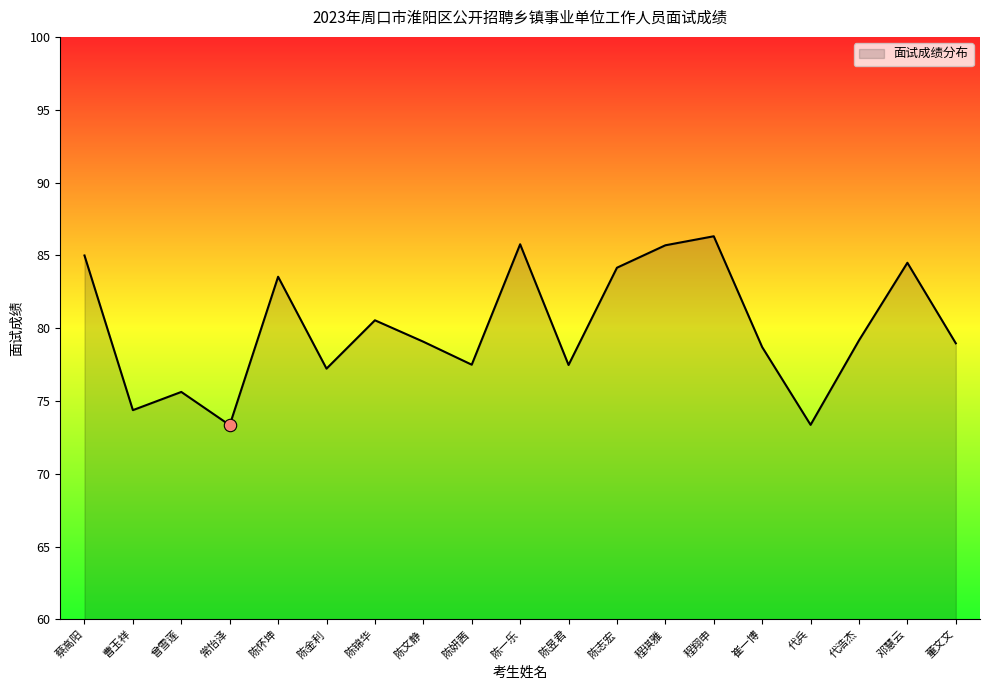

What is the change in value from 陈锦华 to 陈志宏?

+3.6